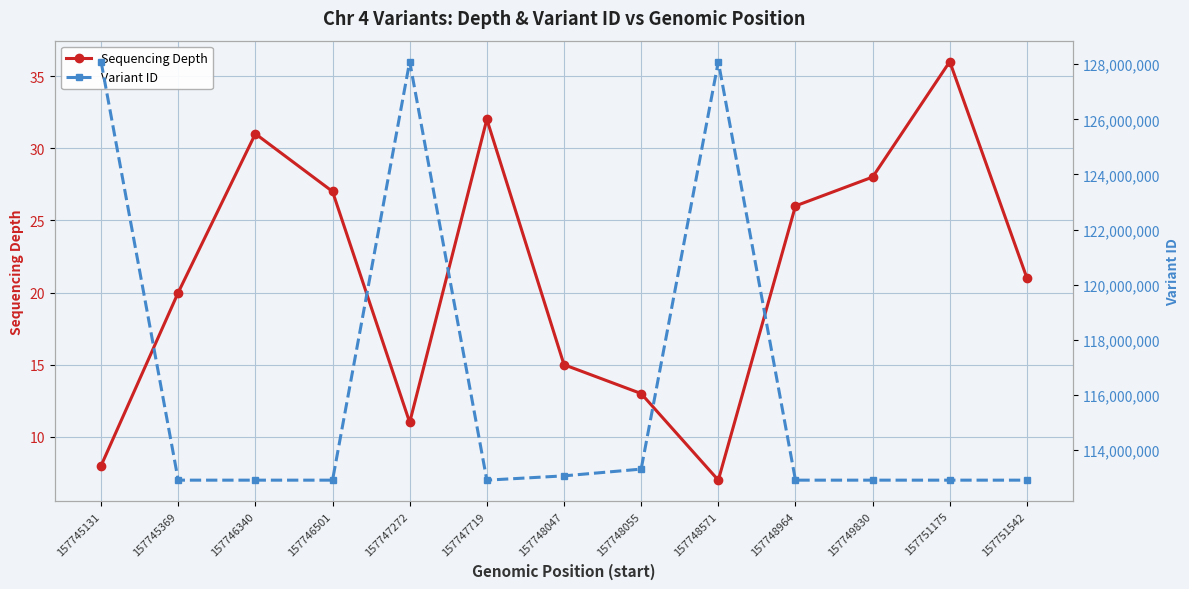

Where does the Sequencing Depth series first go above 21?

157746340